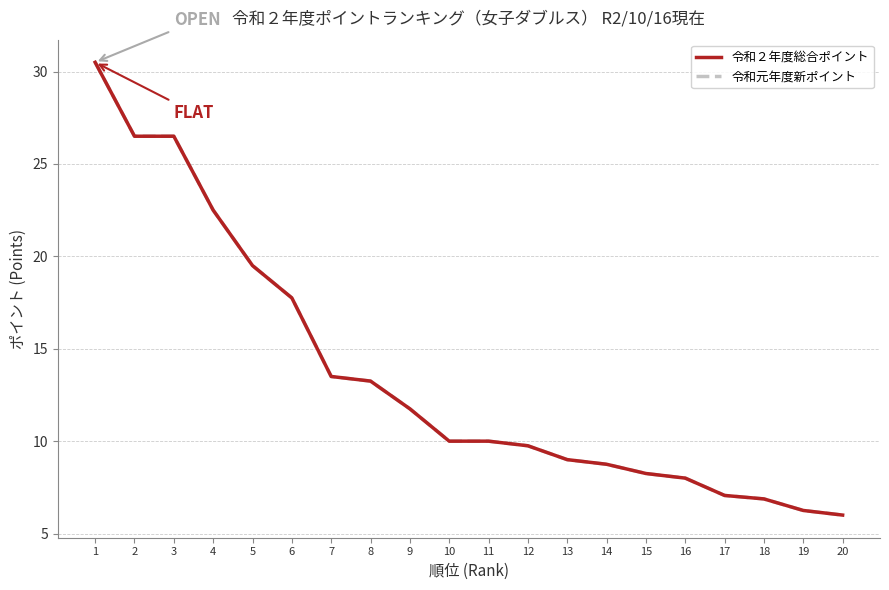

Does the chart have visible grid lines?

Yes